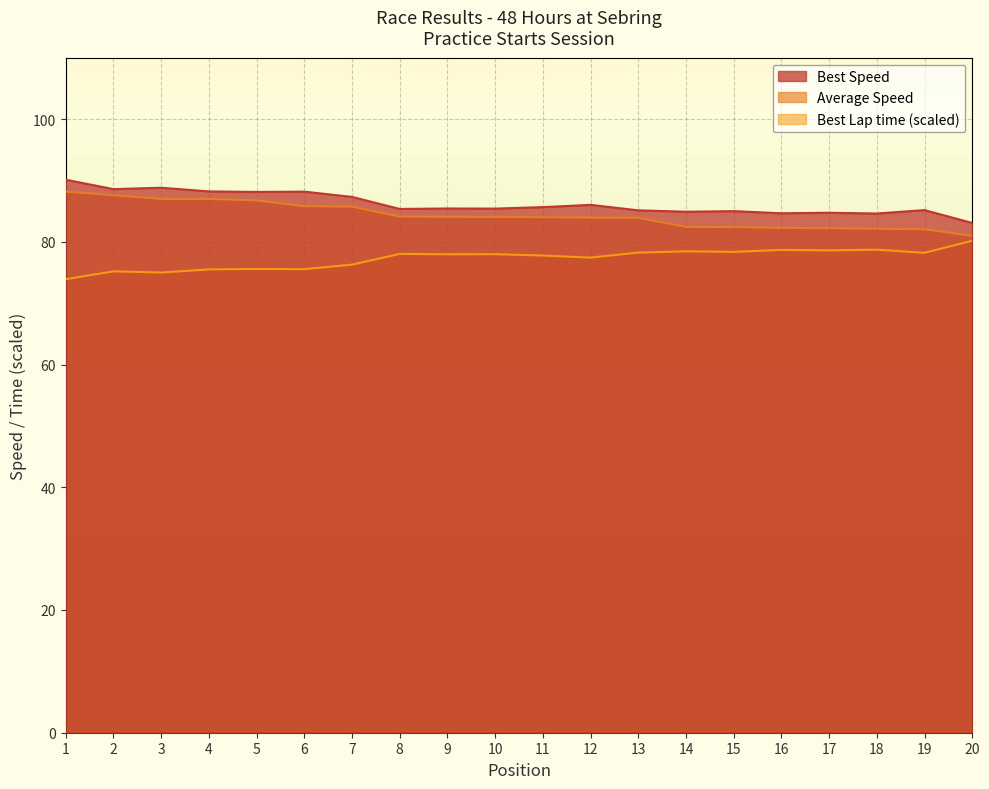

Which category has the lowest value across all series?

1